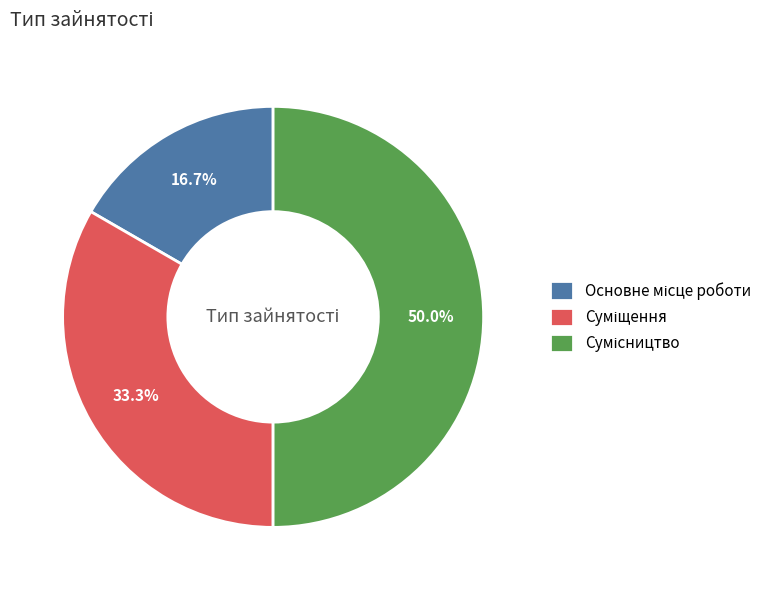

How many segments does this pie chart have?

3